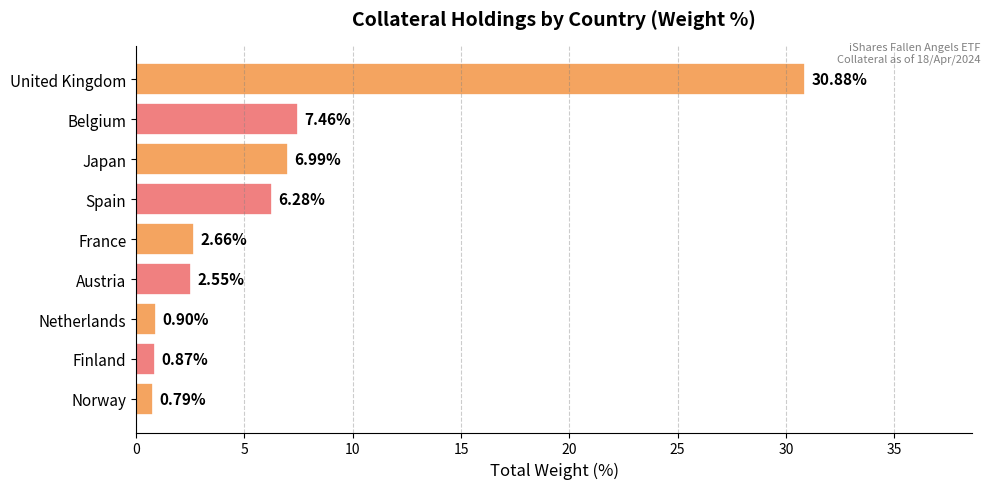

At which label is the value closest to 15?

Belgium